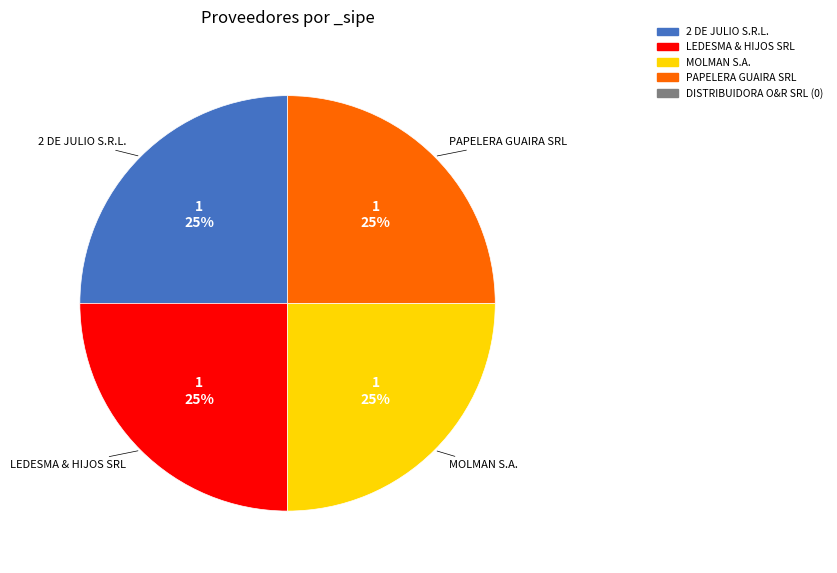

Does any single category account for the majority?

No